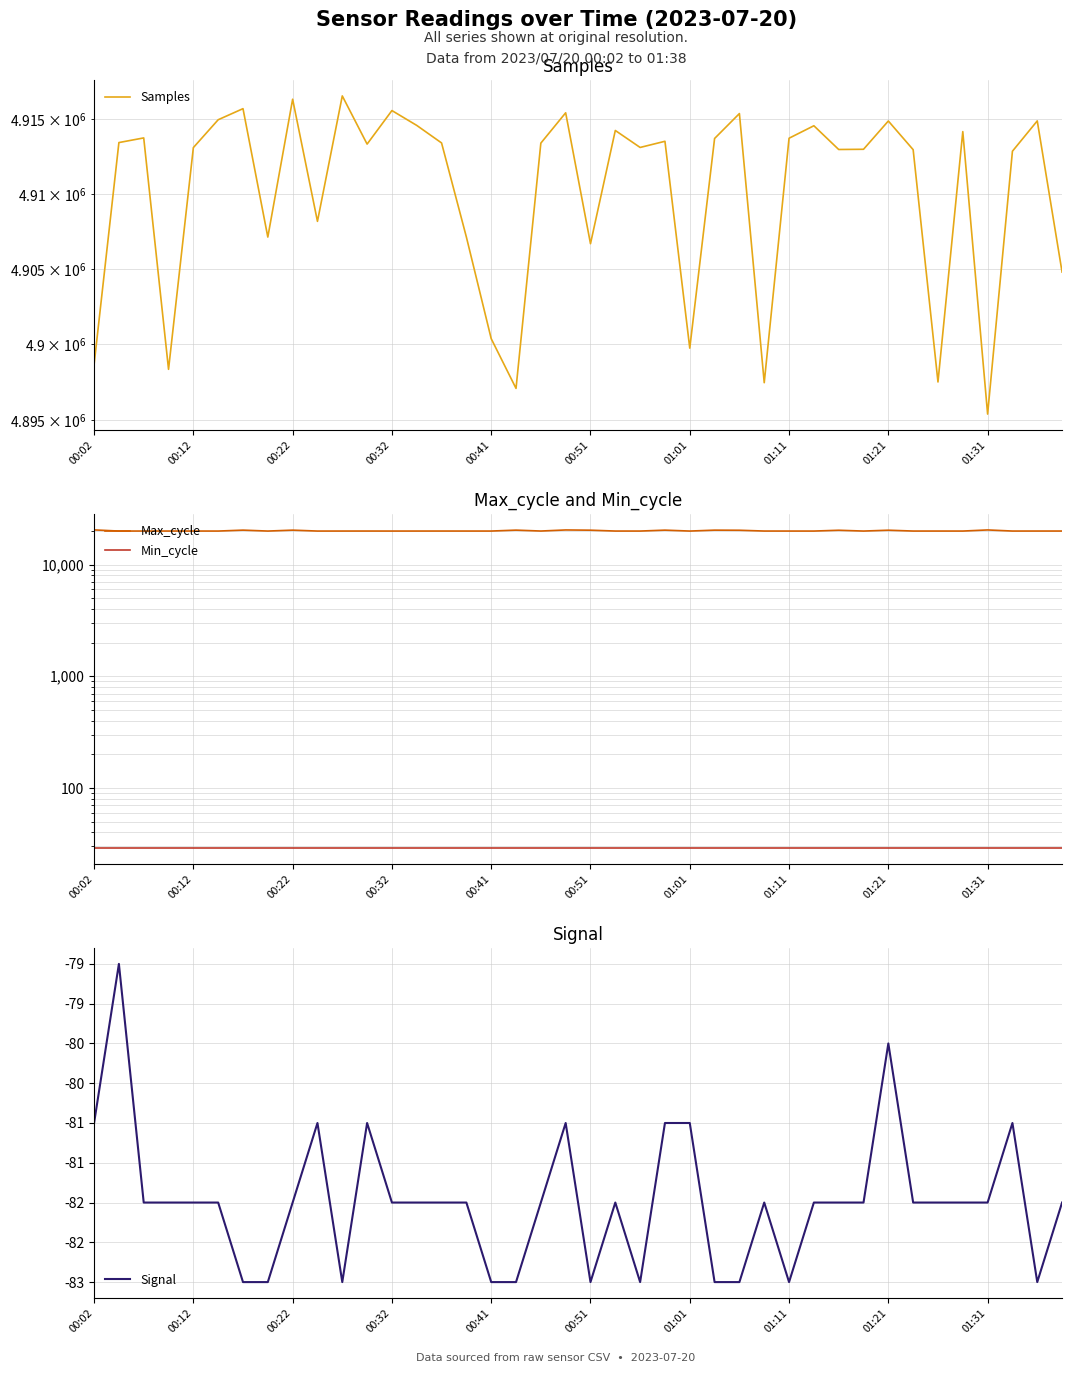

What is the difference between the highest and lowest values at 00:02?

4898740